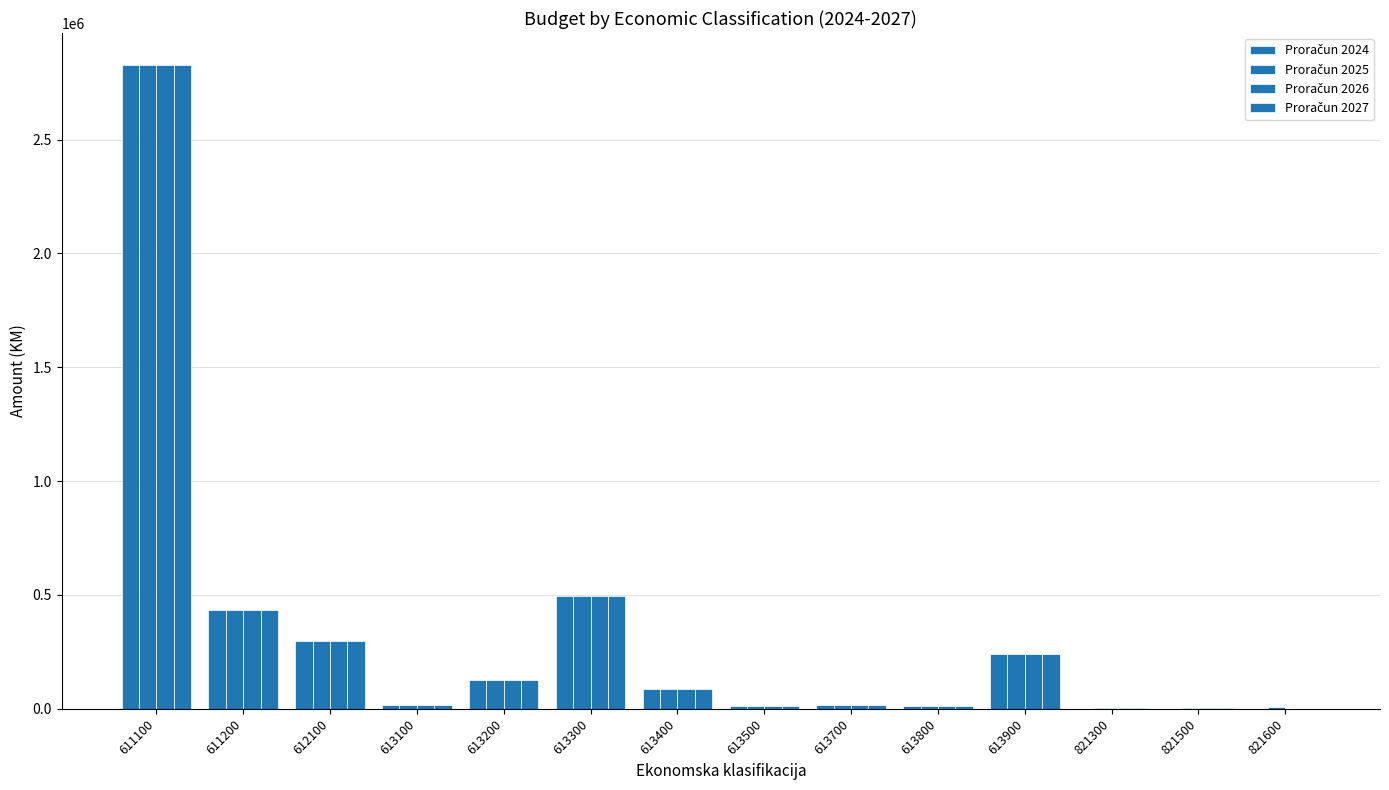

Which series has the largest total across all categories?

Proračun 2025